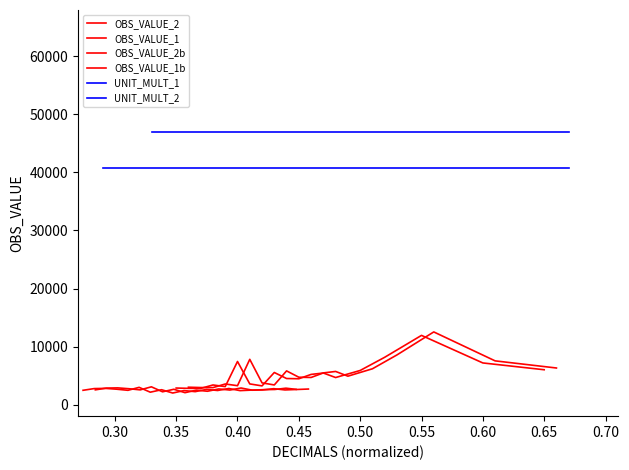

True or false: OBS_VALUE_1 has more than 2 interior local peaks.

True